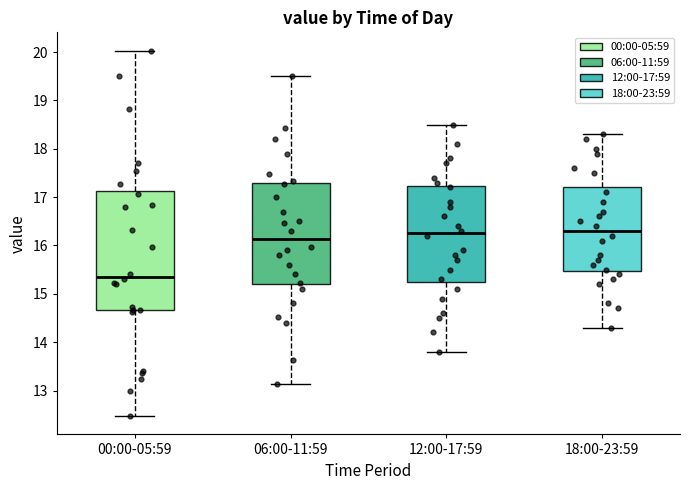

Which box's median line is the lowest?

00:00-05:59